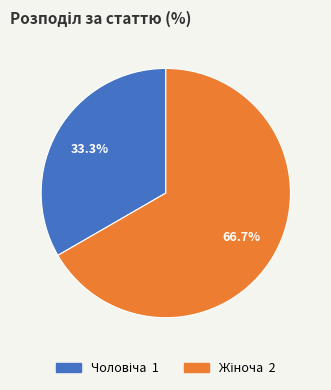

Is there a majority slice in this chart?

Yes